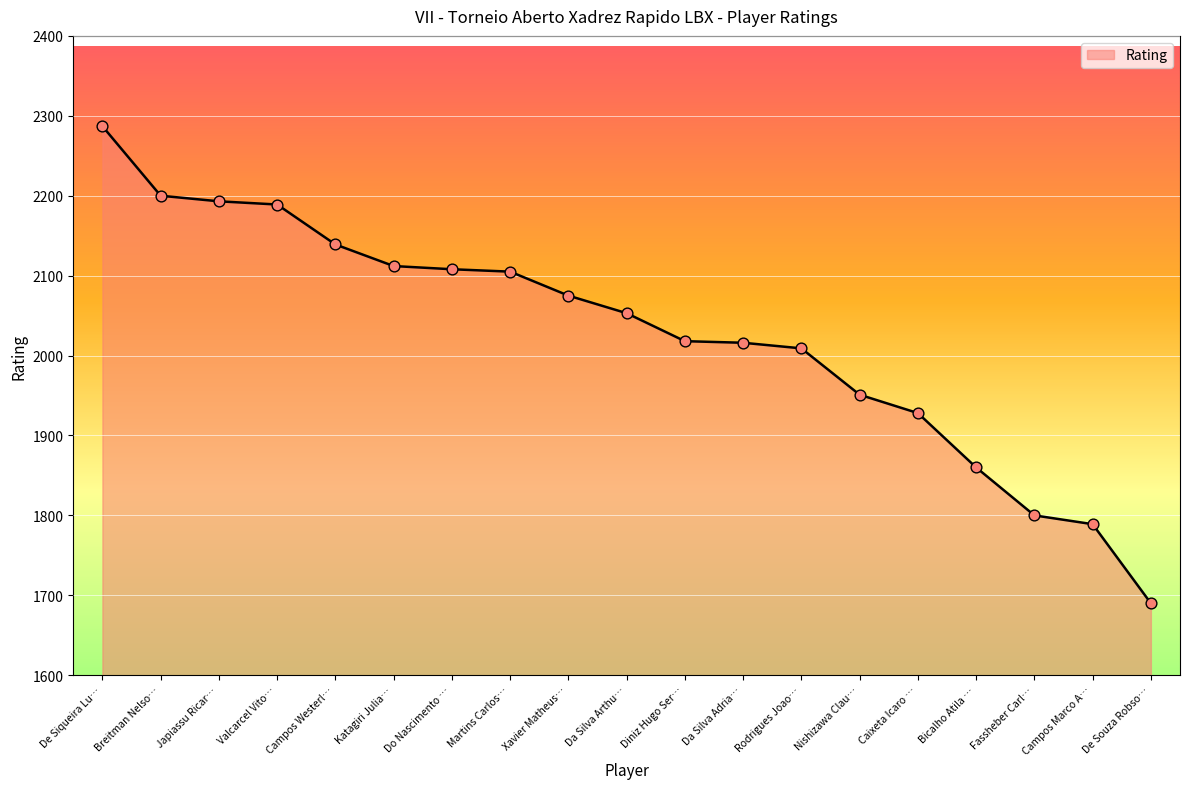

What is the ratio of the value at Bicalho Atila … to the value at Xavier Matheus…?

0.9